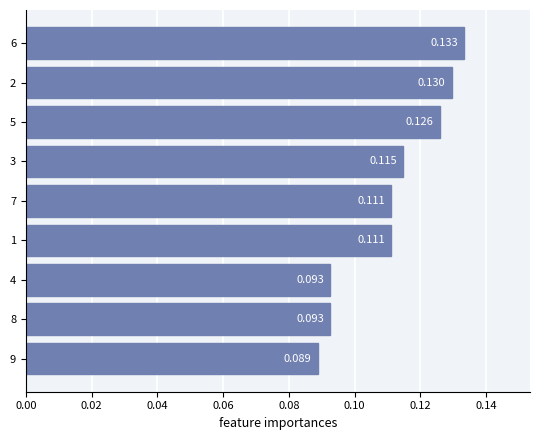

How many categories are shown in the chart?

9